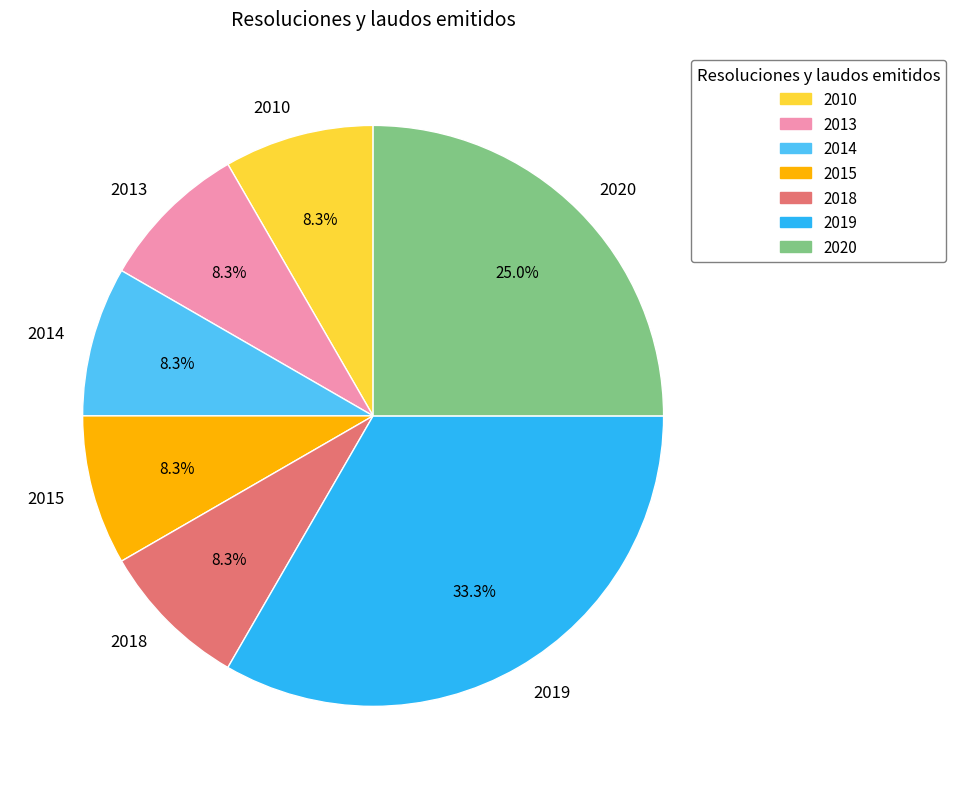

What is the ratio of the value at 2018 to the value at 2020?

0.3